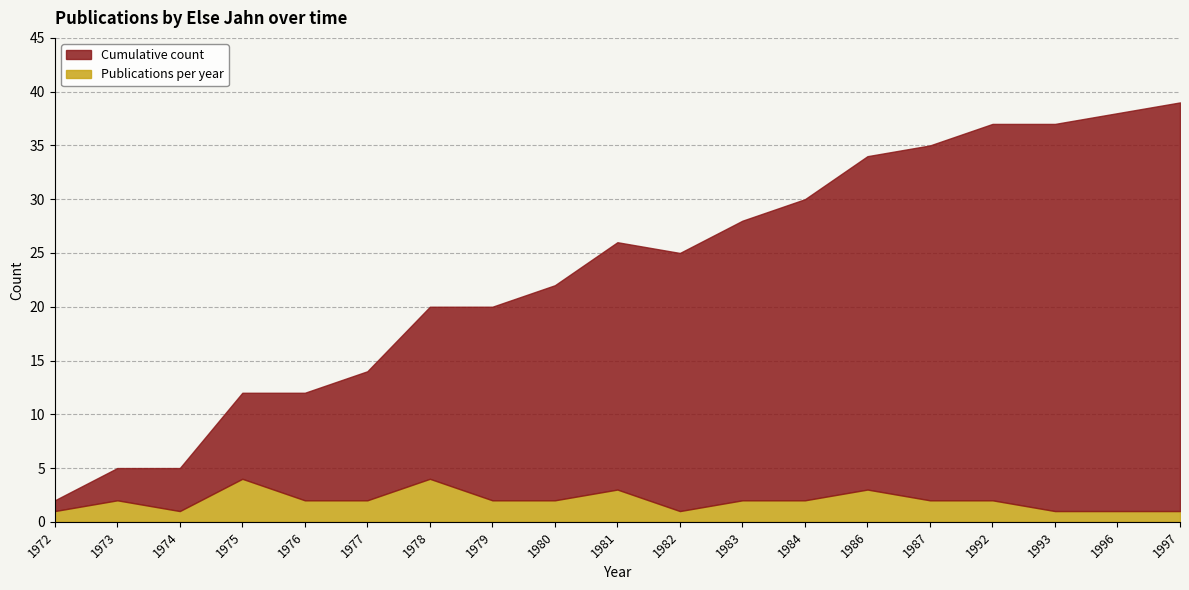

Reading left to right, extract all data points from this chart.

Publications per year: 1972=1	1973=2	1974=1	1975=4	1976=2	1977=2	1978=4	1979=2	1980=2	1981=3	1982=1	1983=2	1984=2	1986=3	1987=2	1992=2	1993=1	1996=1	1997=1
Cumulative count: 1972=1	1973=3	1974=4	1975=8	1976=10	1977=12	1978=16	1979=18	1980=20	1981=23	1982=24	1983=26	1984=28	1986=31	1987=33	1992=35	1993=36	1996=37	1997=38